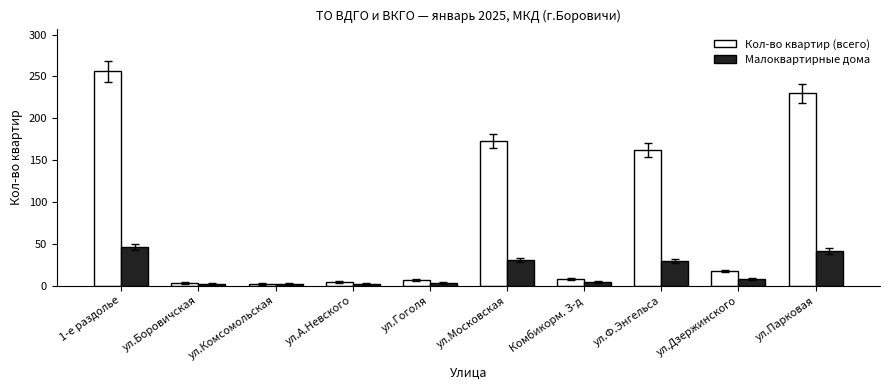

How many values in the Кол-во квартир (всего) series are below 17?

5